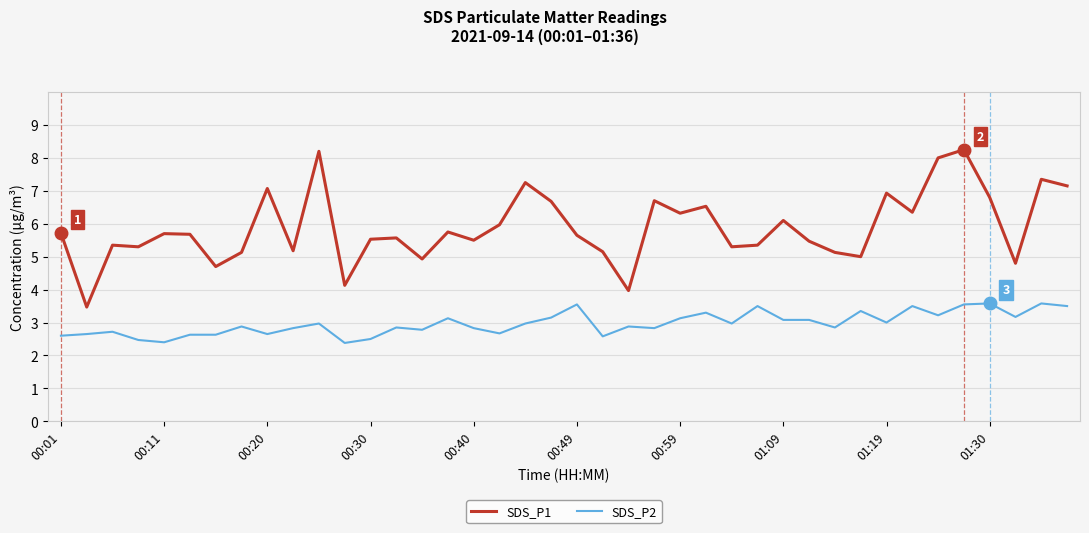

What is the difference between the maximum and minimum values in the SDS_P1 series?

4.8